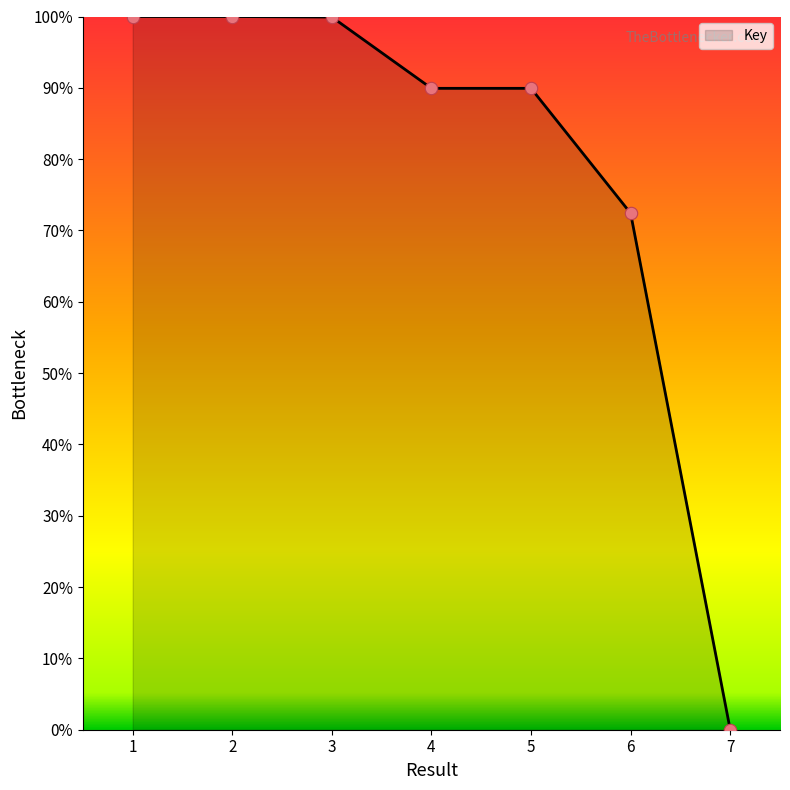

Approximately how many times larger is the value at 2 compared to 4?

1.1